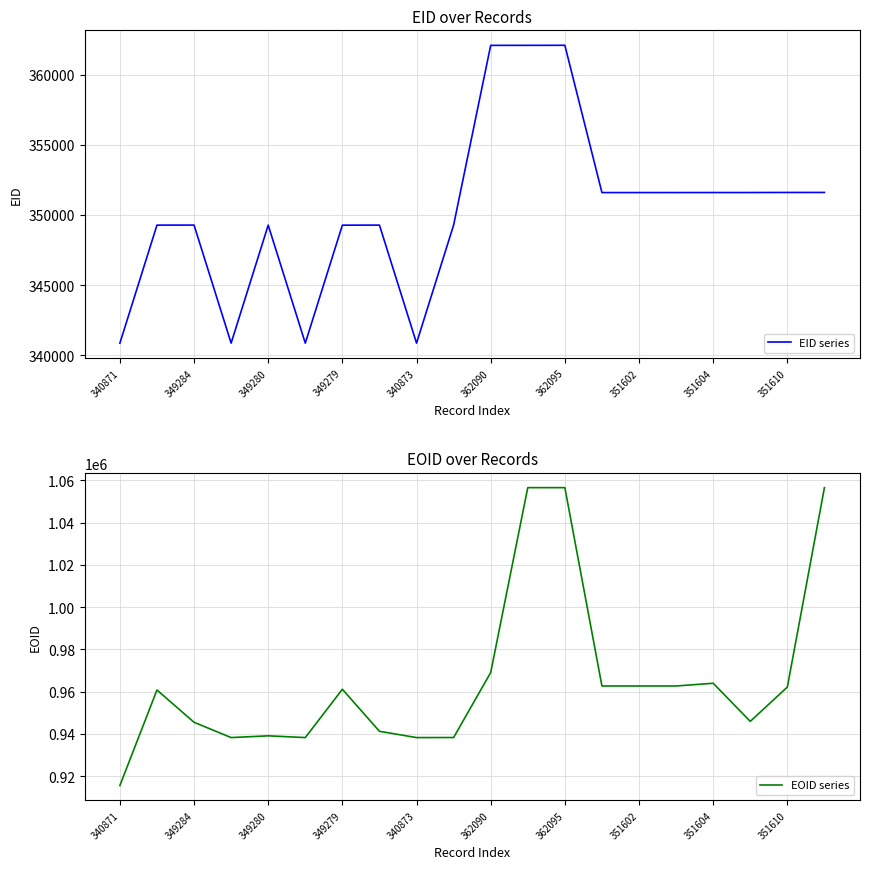

The EID series series shows 349284 at 349284. True or false?

True